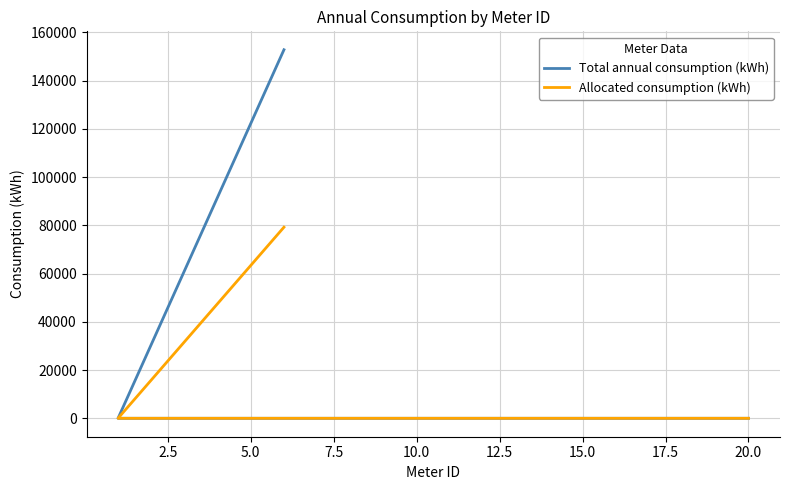

True or false: Total annual consumption (kWh) has a value of -101562.7 at 10.

False